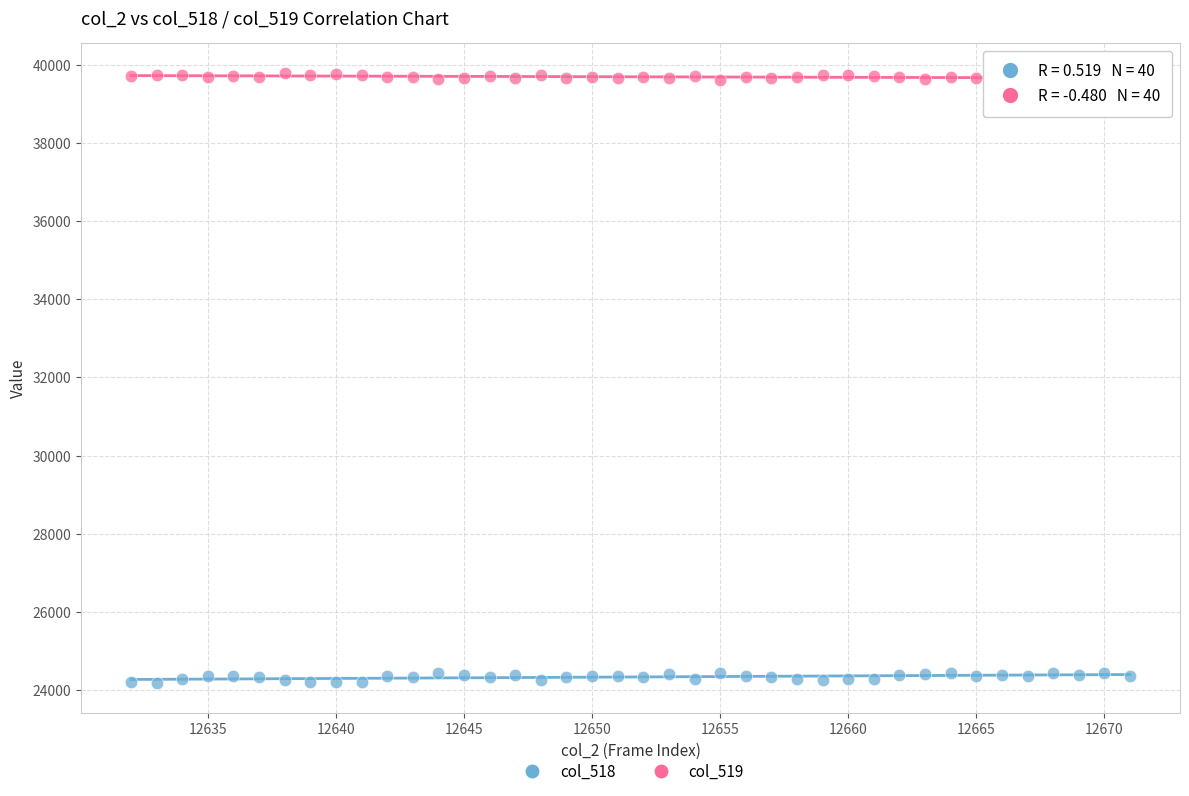

Which series contains the highest Y value?

col_519